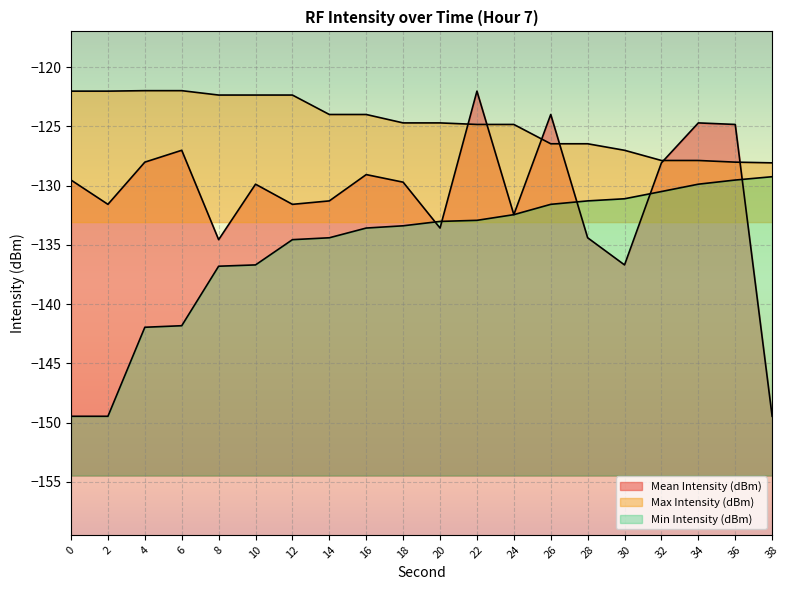

At which label does Mean Intensity (dBm) first exceed -129?

4